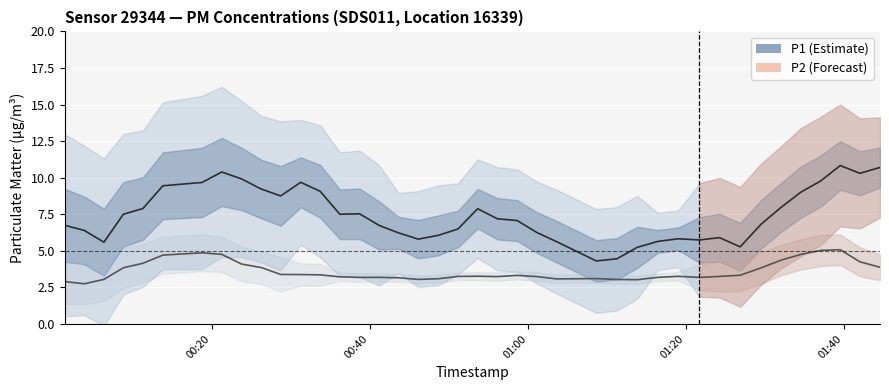

What is the sum of all P2 values?

144.1